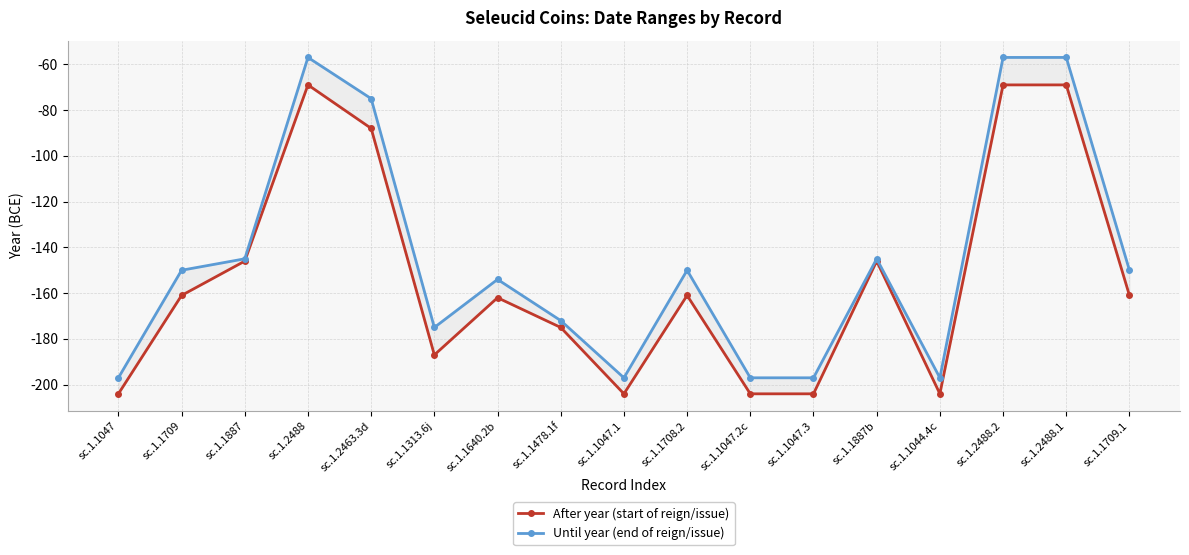

Which has a higher value, sc.1.1478.1f or sc.1.1044.4c?

sc.1.1478.1f